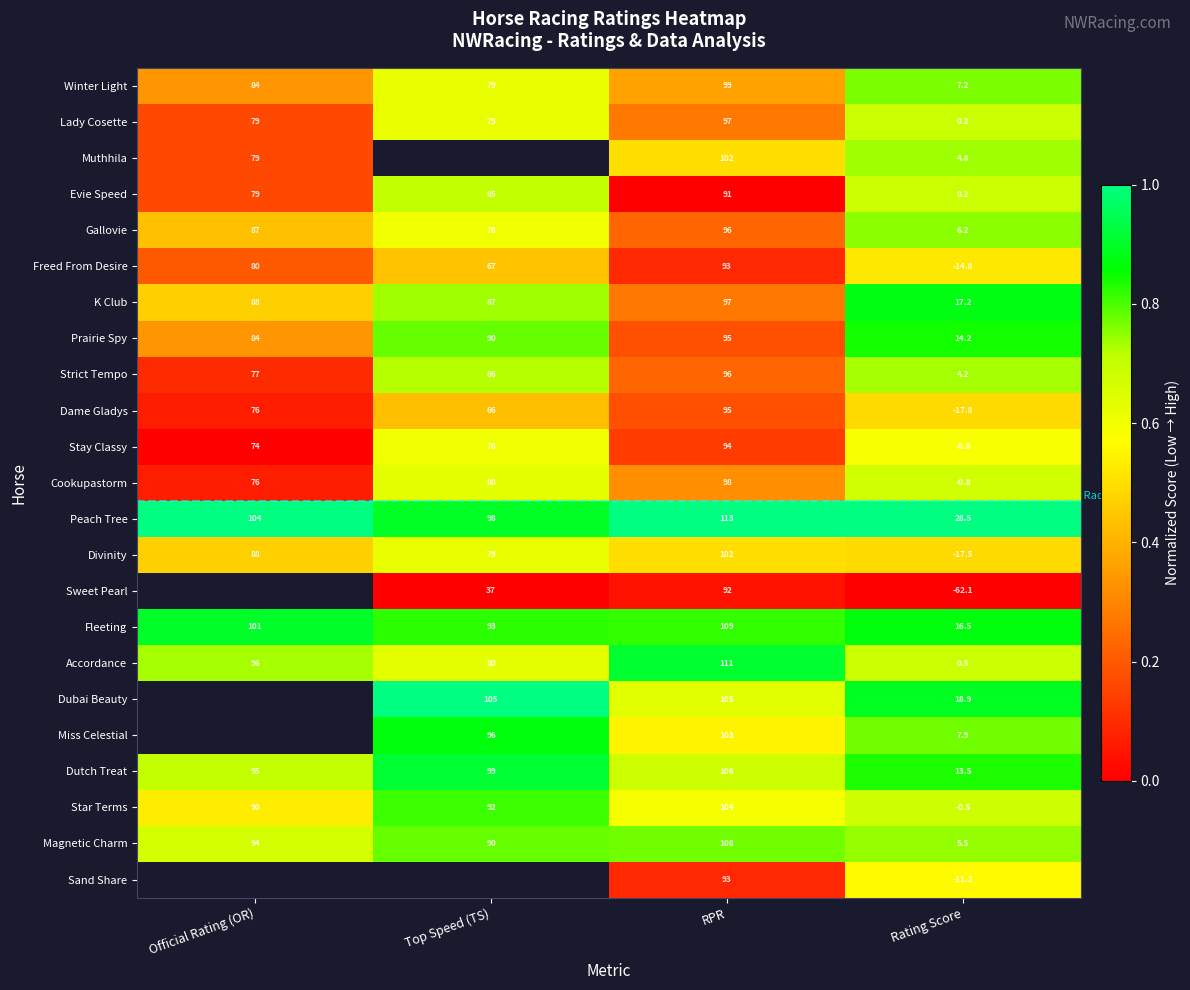

At which label is Magnetic Charm closest to 56?

Top Speed (TS)